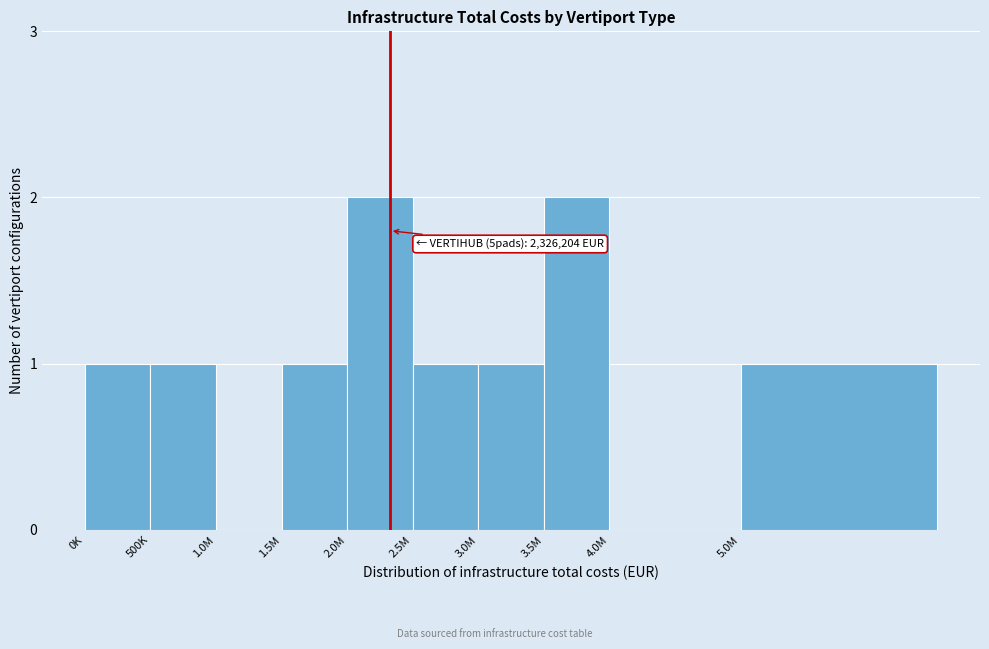

Reading left to right, extract all data points from this chart.

0K=1	500K=1	1.0M=0	1.5M=1	2.0M=2	2.5M=1	3.0M=1	3.5M=2	4.0M=0	5.0M=1